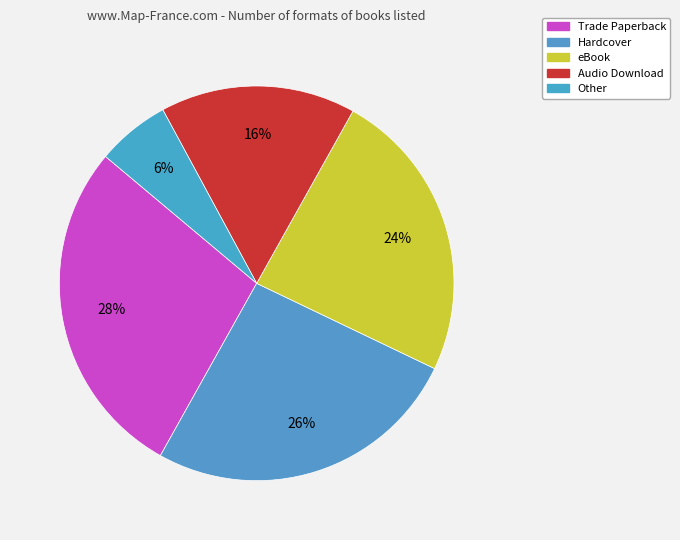

How many slices are in this pie chart?

5